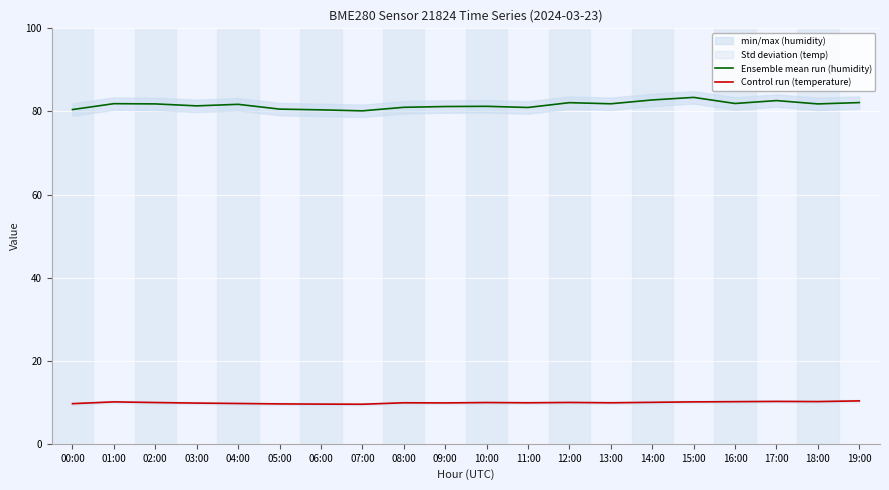

Where is the first local minimum for Control run (temperature)?

07:00